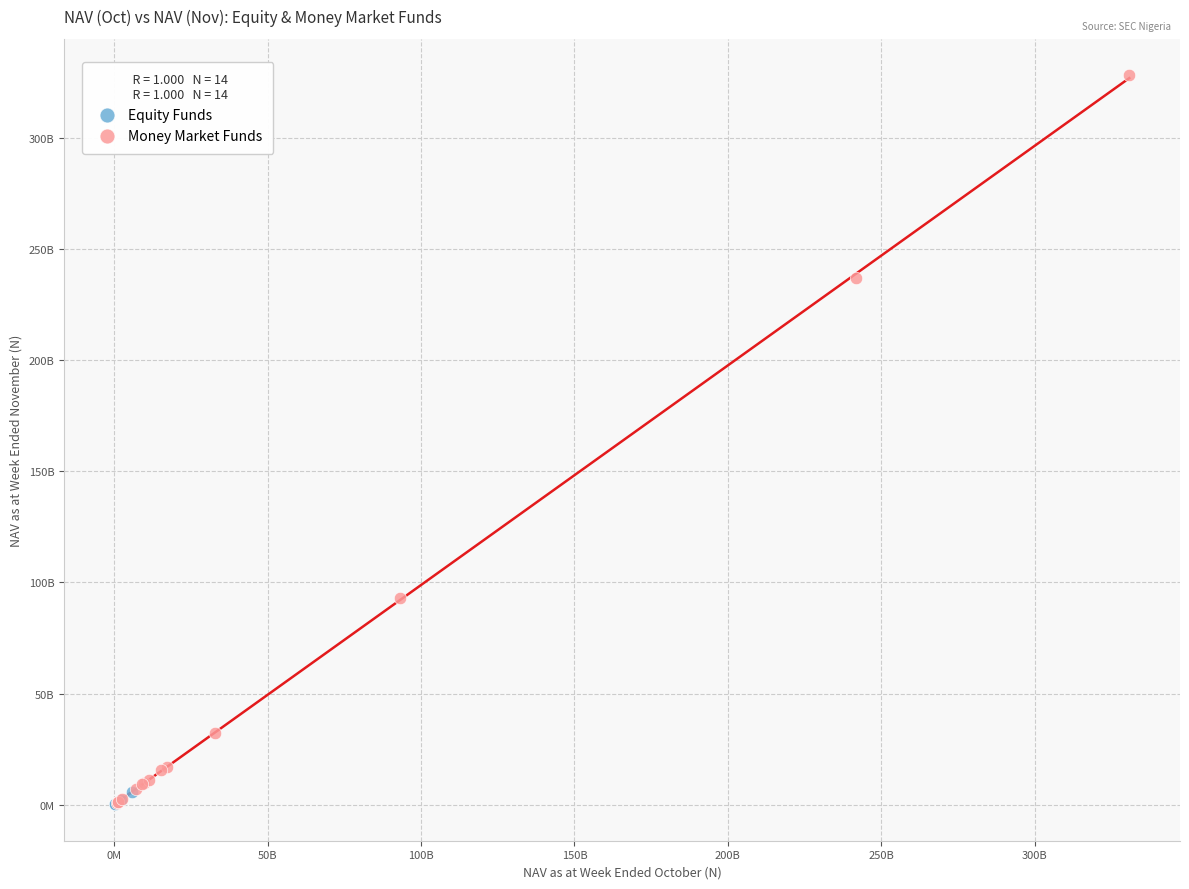

What are all the series names shown in the legend?

Equity Funds, Money Market Funds